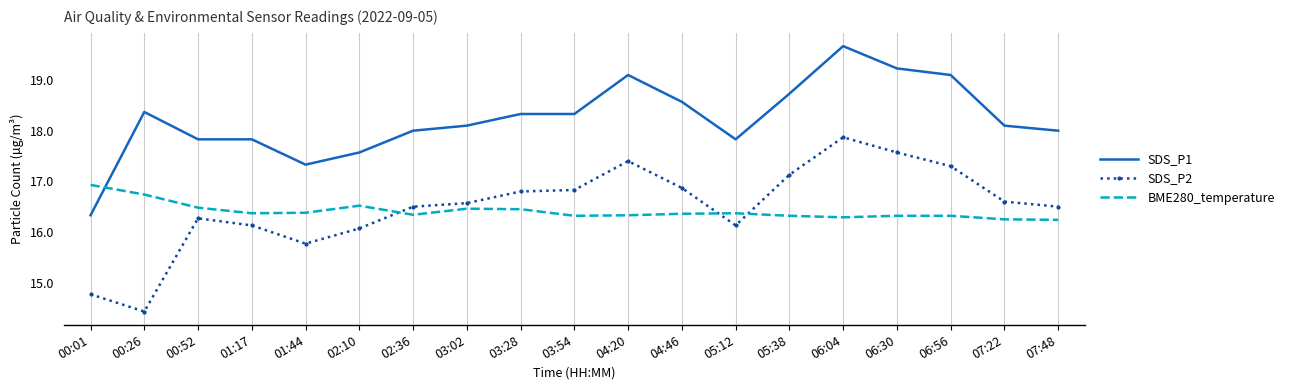

What is the difference between the second highest and minimum values in the SDS_P1 series?

2.9